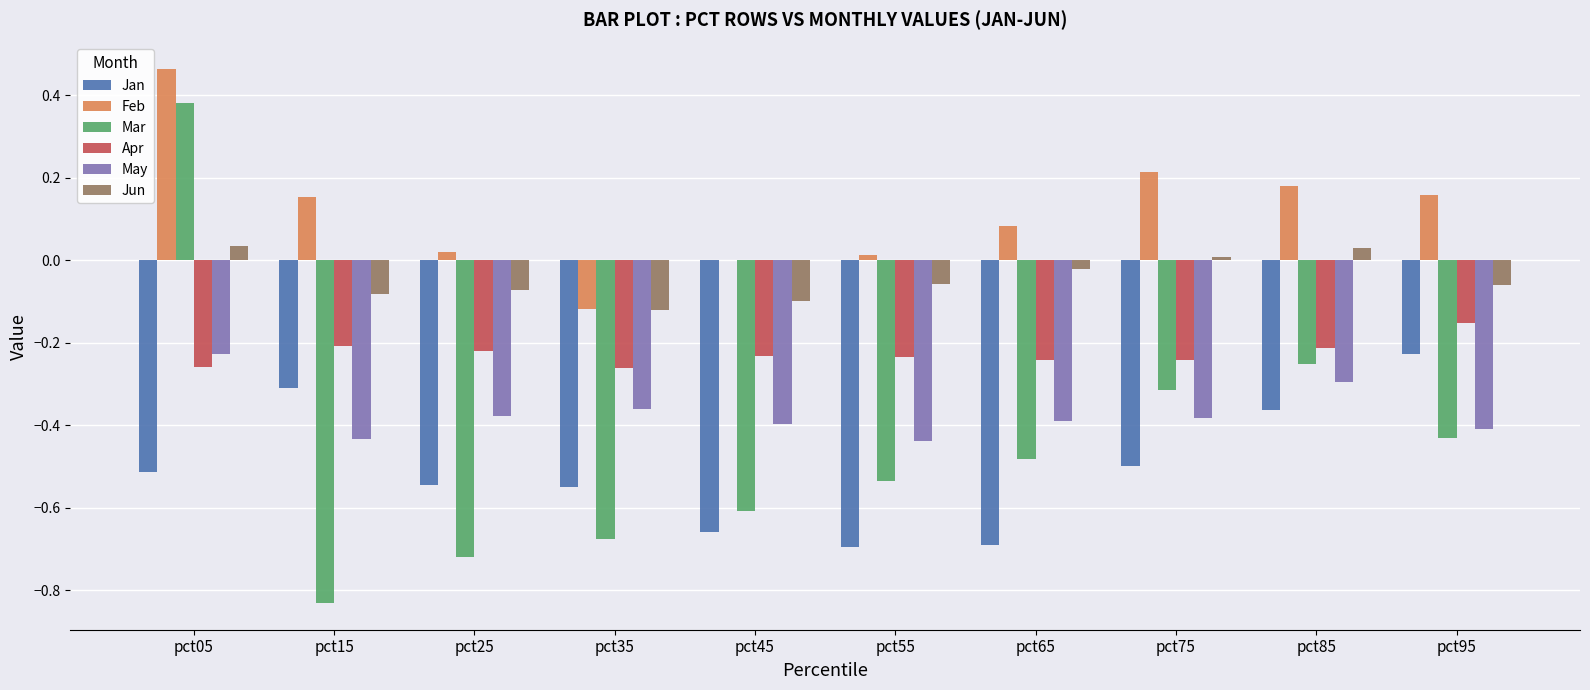

Between pct55 and pct75, which series saw the biggest shift?

Mar